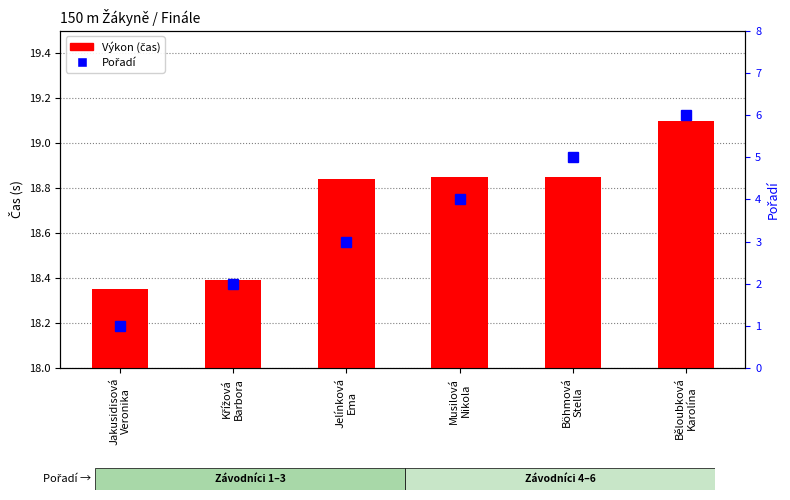

At which label does Výkon reach its peak?

Běloubková
Karolína